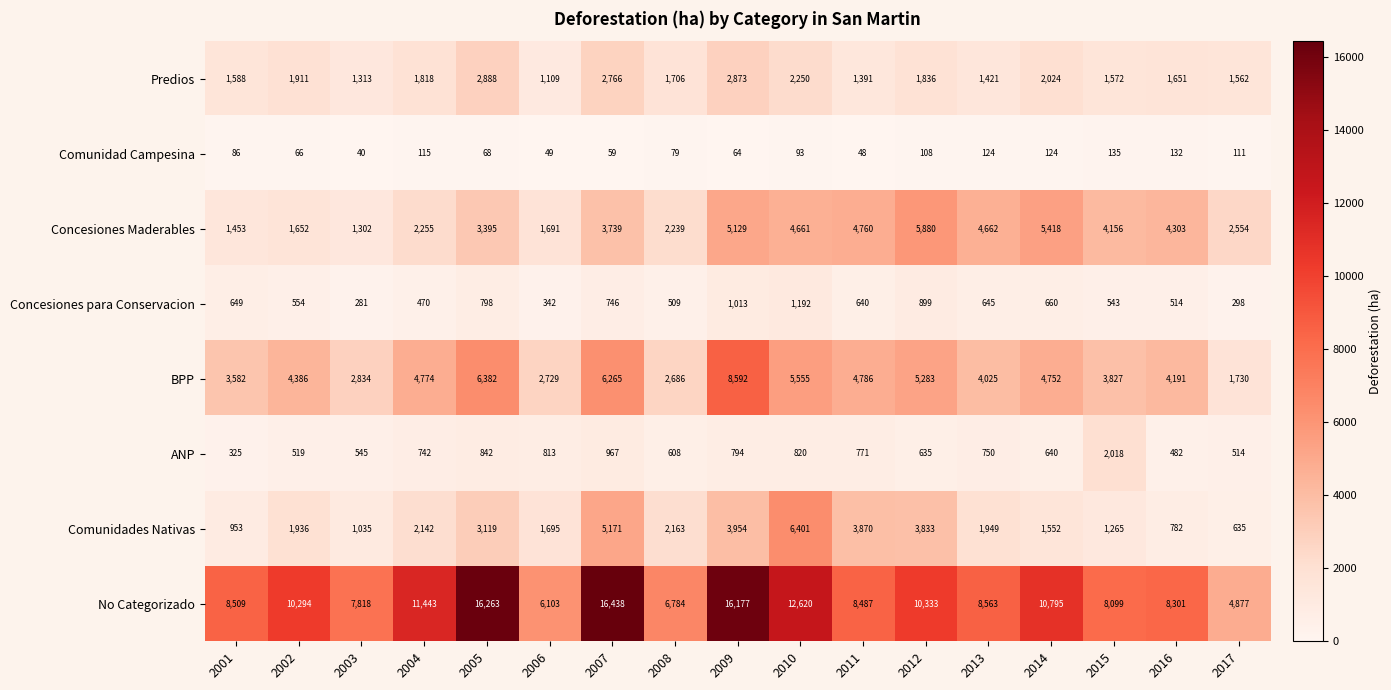

At 2010, list the series in order from smallest to largest.

Comunidad Campesina, ANP, Concesiones para Conservacion, Predios, Concesiones Maderables, BPP, Comunidades Nativas, No Categorizado